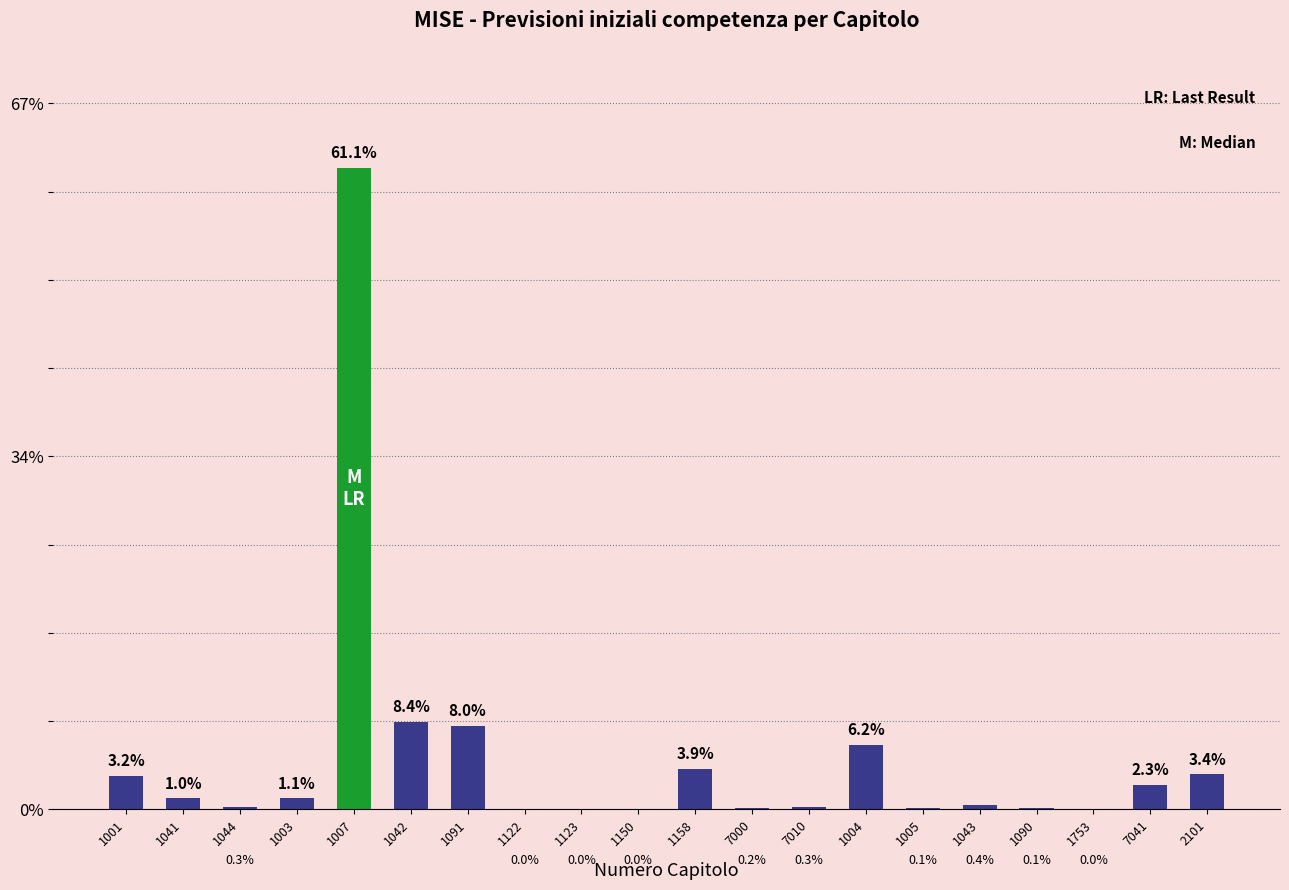

How many data points are above 1?

10